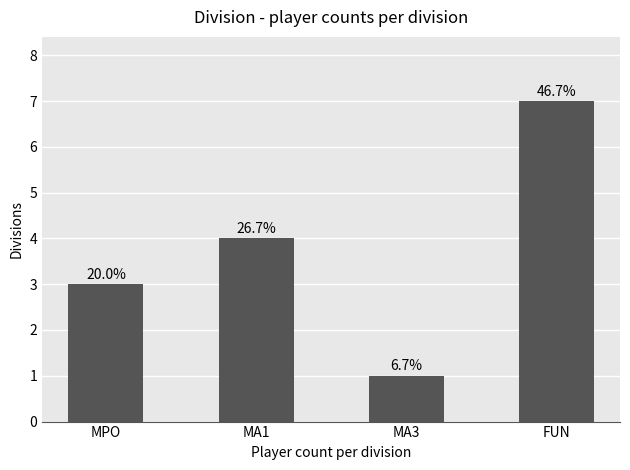

Does the chart contain any negative values?

No